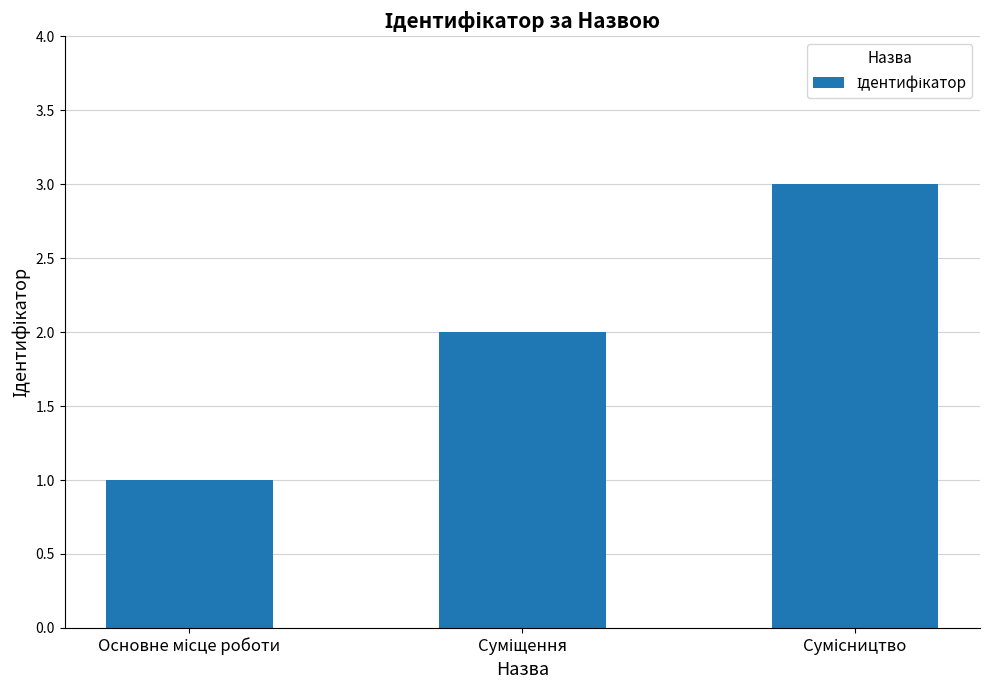

What is the sum of all values?

6